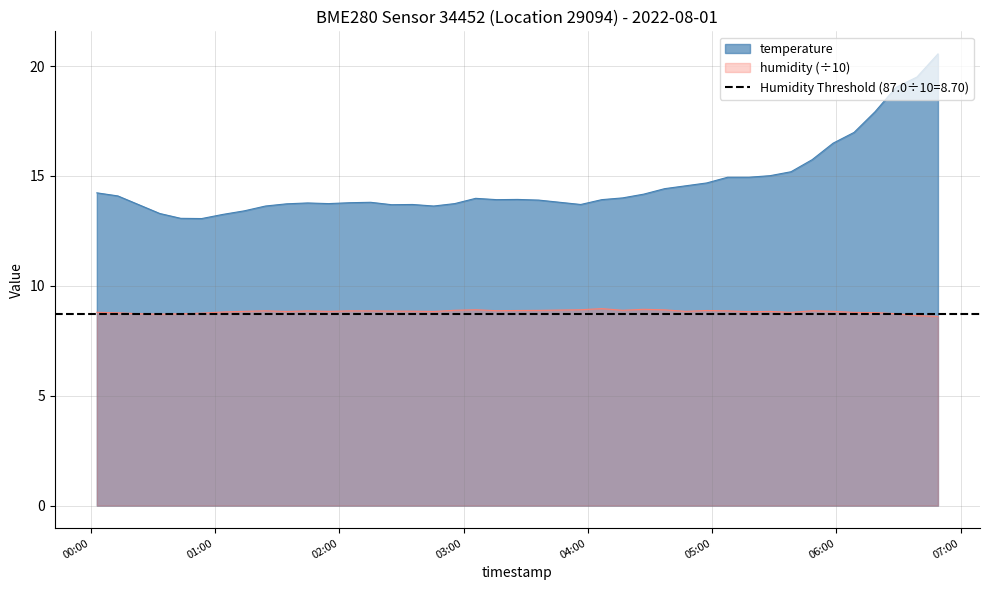

What are all the series names shown in the legend?

temperature, humidity